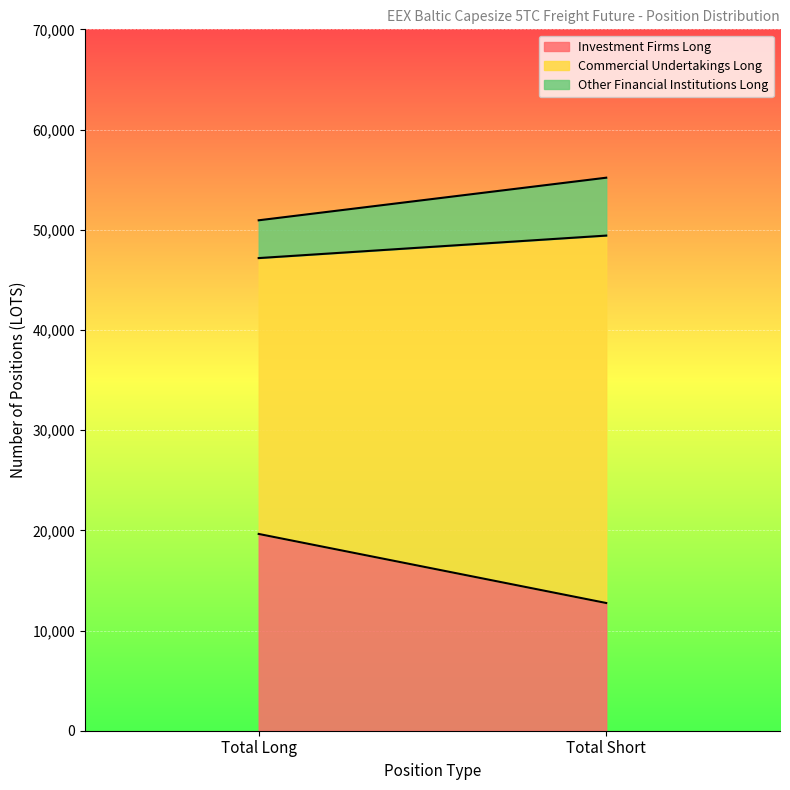

What is the value of the Other Financial Institutions Long point at the 1st from the left?

3771.1